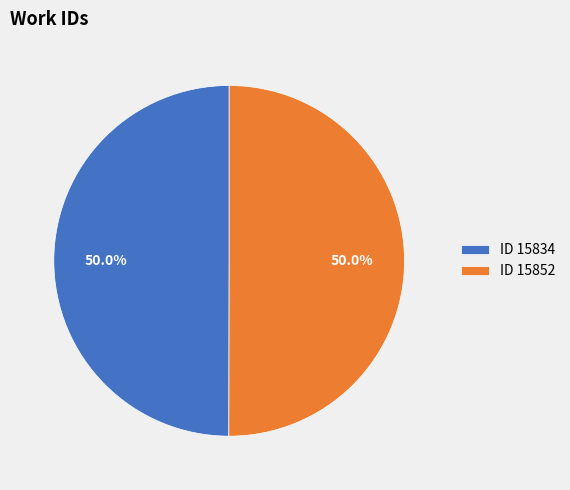

Combined, do ID 15834 and ID 15852 account for over 50%?

Yes